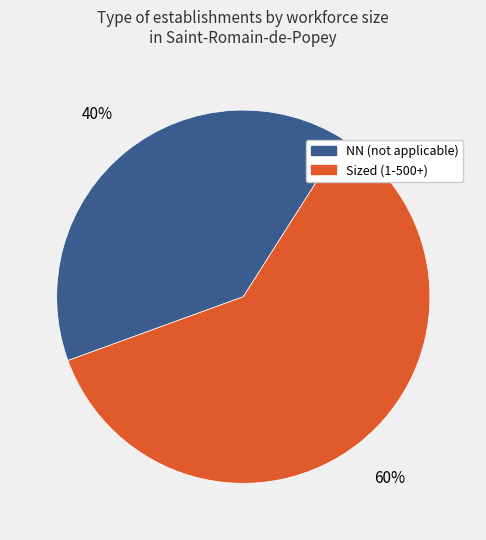

To the nearest percent, what is the average slice percentage?

50%